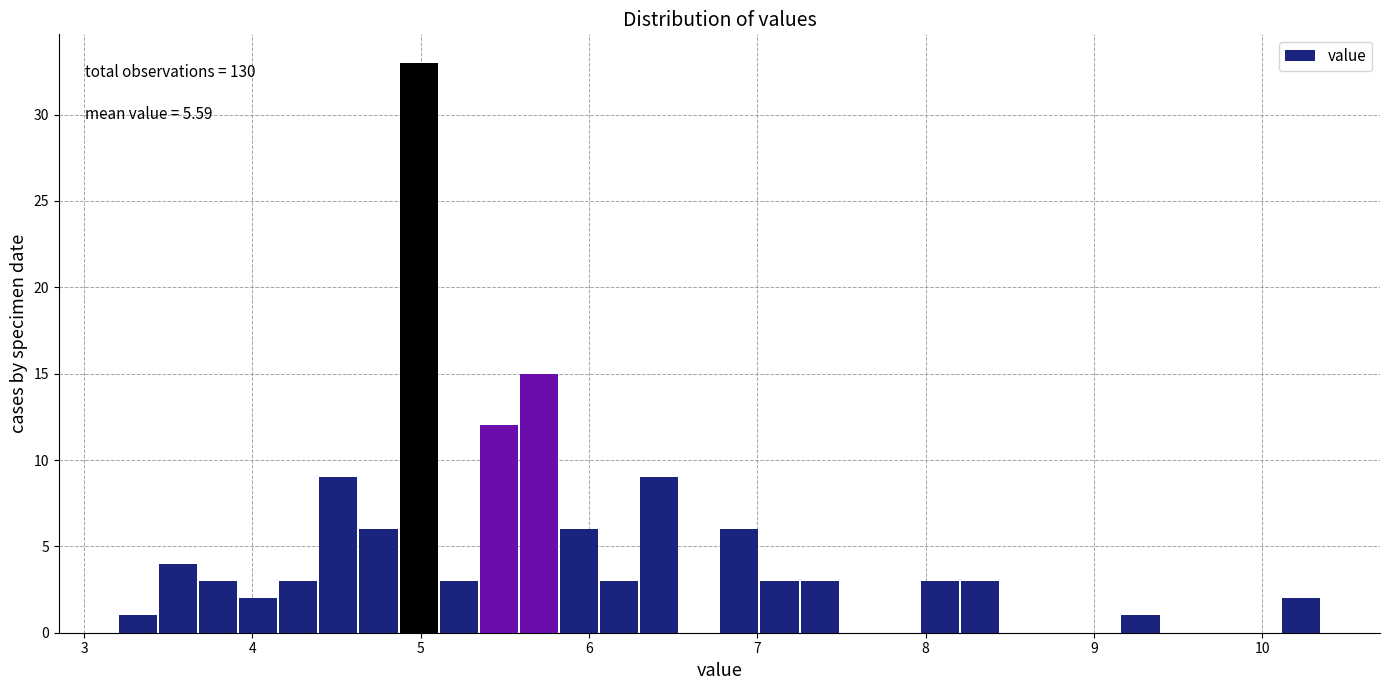

Around what value on the x-axis is the tallest bar? Give the approximate position of its centre, as read against the axis.

5.0